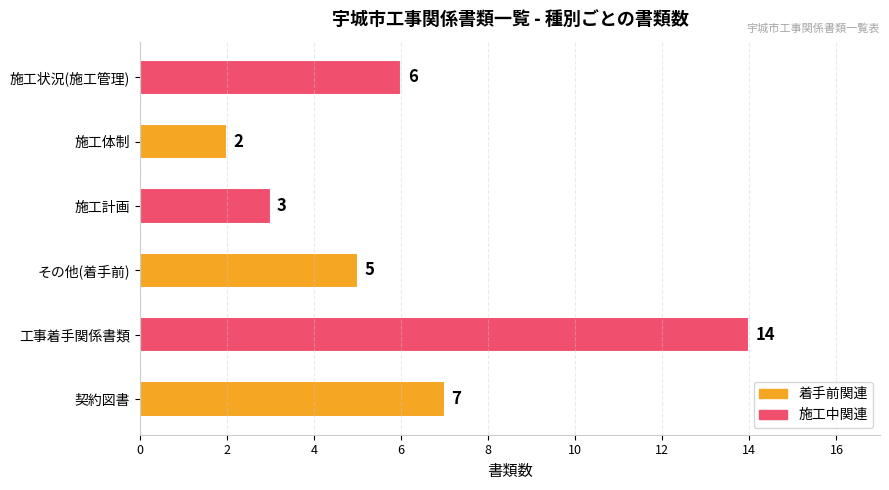

How many data points does each series have?

6